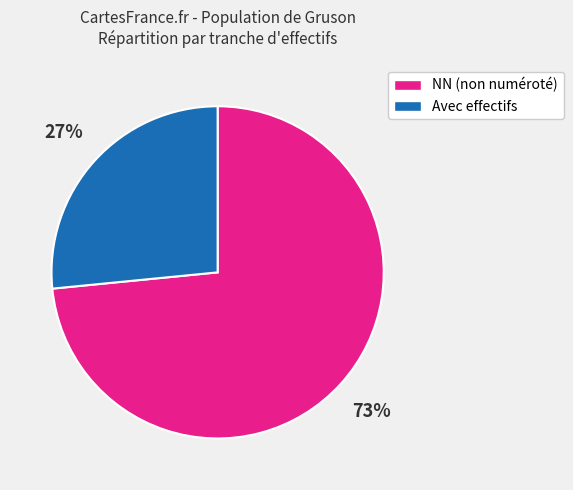

To the nearest percent, what is the average slice percentage?

50%